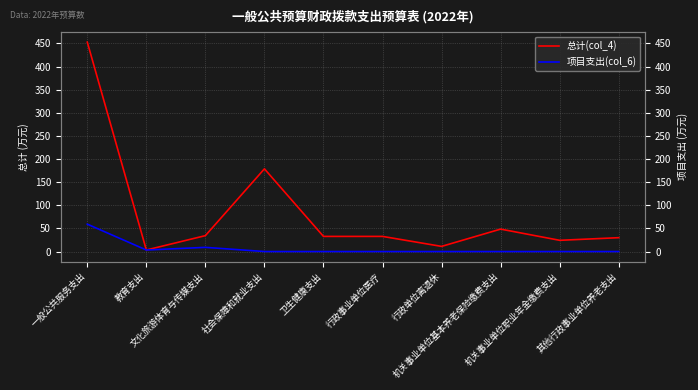

How many data points in 总计(col_4) are less than 32?

4